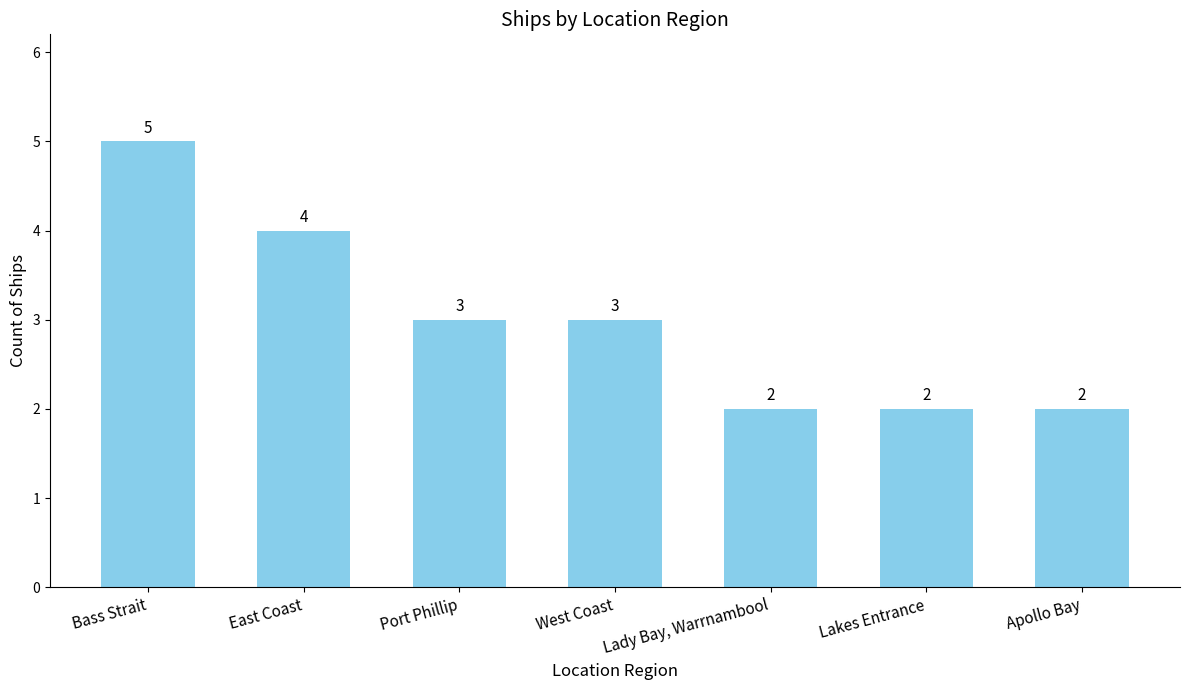

What position from the right is Lakes Entrance?

2